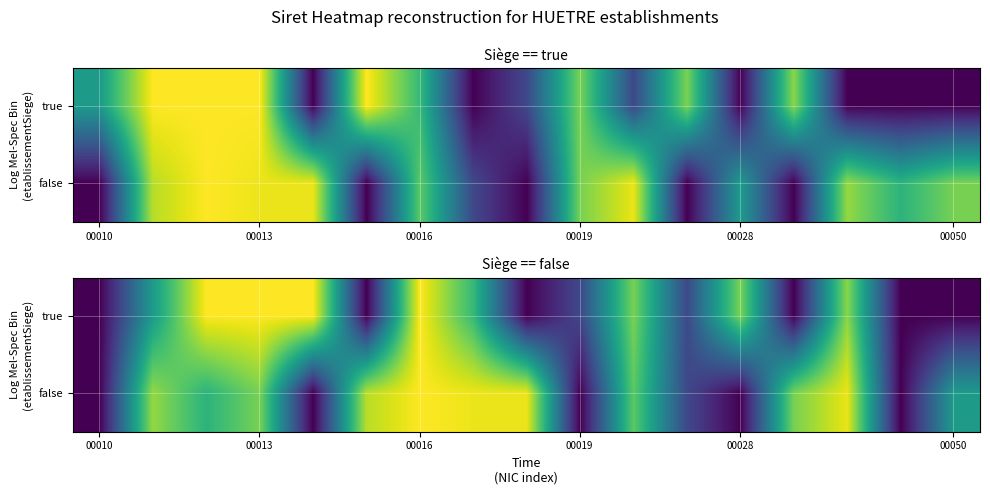

What is the highest value of the false series?

1.0